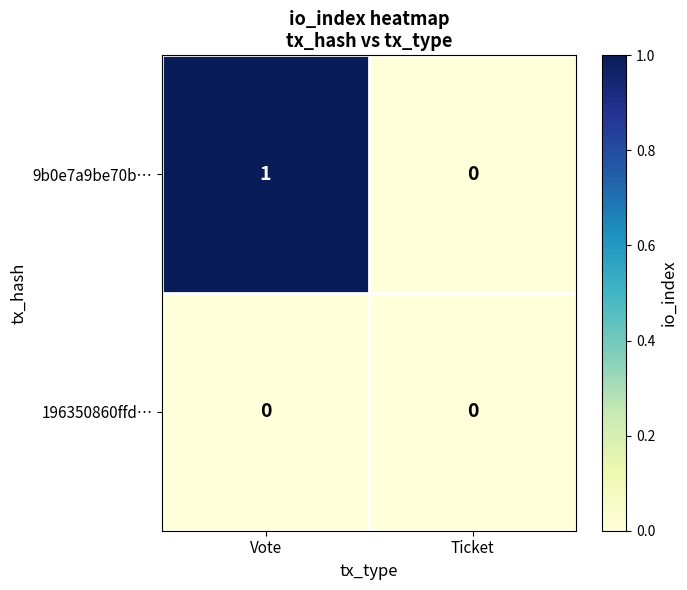

Is it true that 9b0e7a9be70b… equals 1 at Vote?

True